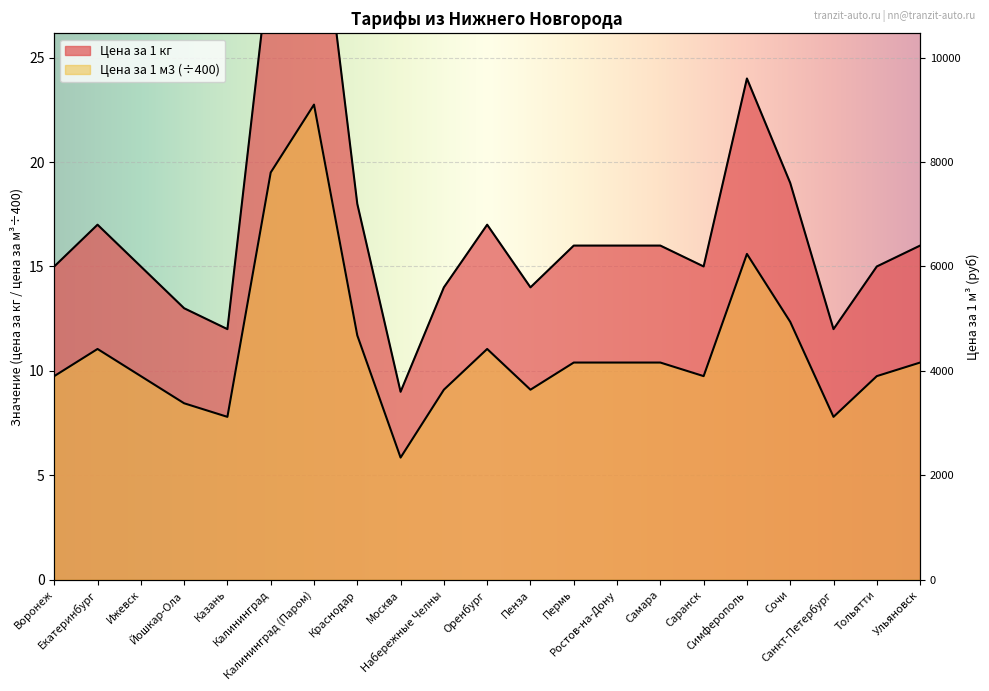

True or false: Цена за 1 кг and Цена за 1 м3 cross at least once.

False